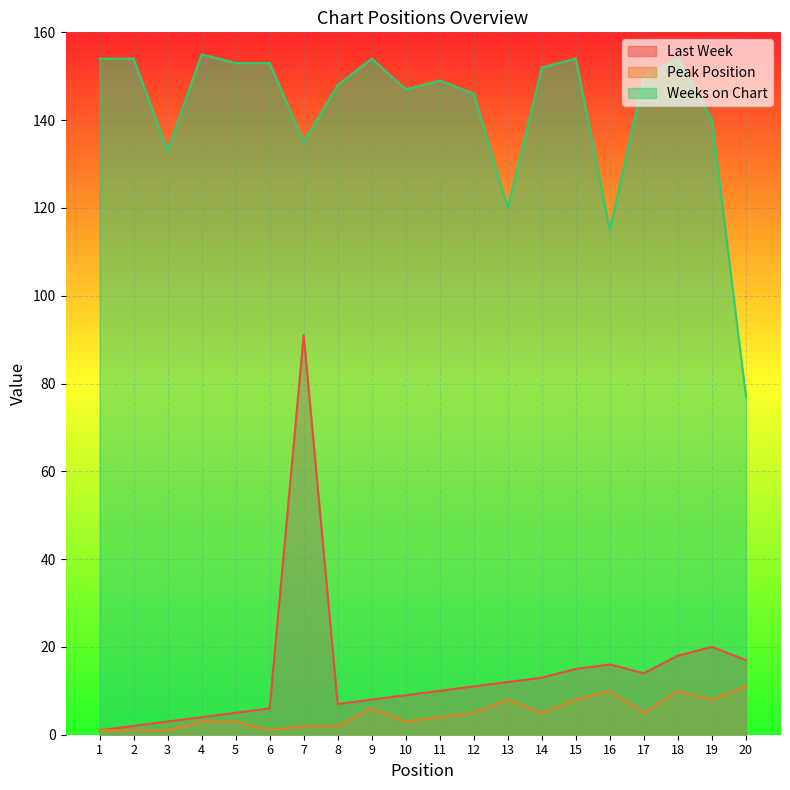

Reading left to right, extract all data points from this chart.

Last Week: 1=1	2=2	3=3	4=4	5=5	6=6	7=91	8=7	9=8	10=9	11=10	12=11	13=12	14=13	15=15	16=16	17=14	18=18	19=20	20=17
Peak Position: 1=1	2=1	3=1	4=3	5=3	6=1	7=2	8=2	9=6	10=3	11=4	12=5	13=8	14=5	15=8	16=10	17=5	18=10	19=8	20=11
Weeks on Chart: 1=154	2=154	3=133	4=155	5=153	6=153	7=135	8=148	9=154	10=147	11=149	12=146	13=120	14=152	15=154	16=115	17=150	18=154	19=140	20=77